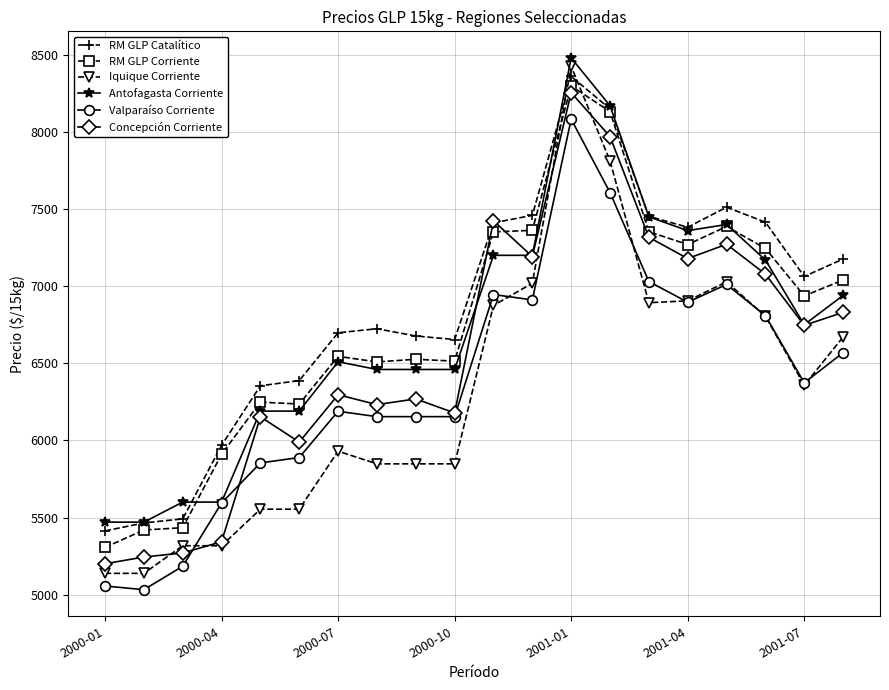

How many intersections are there between Iquique Corriente and RM GLP Corriente?

2